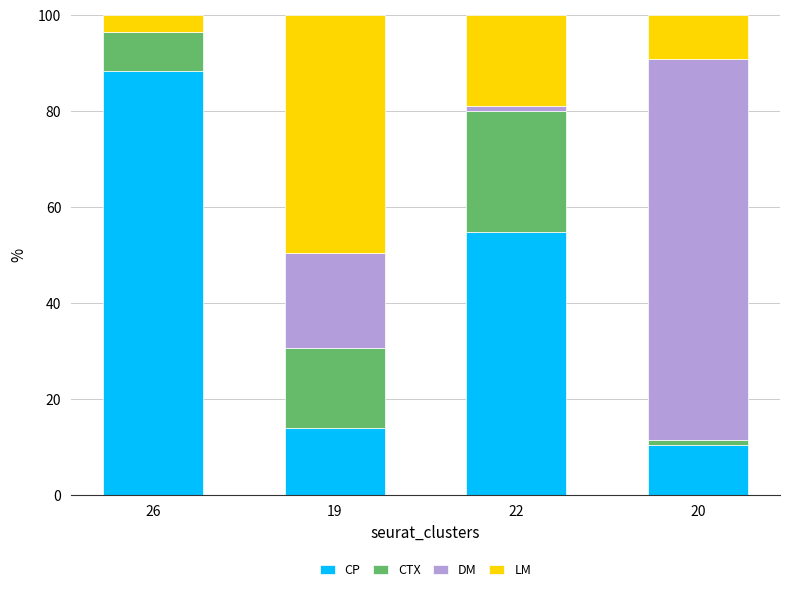

At which label is CP closest to 49?

22